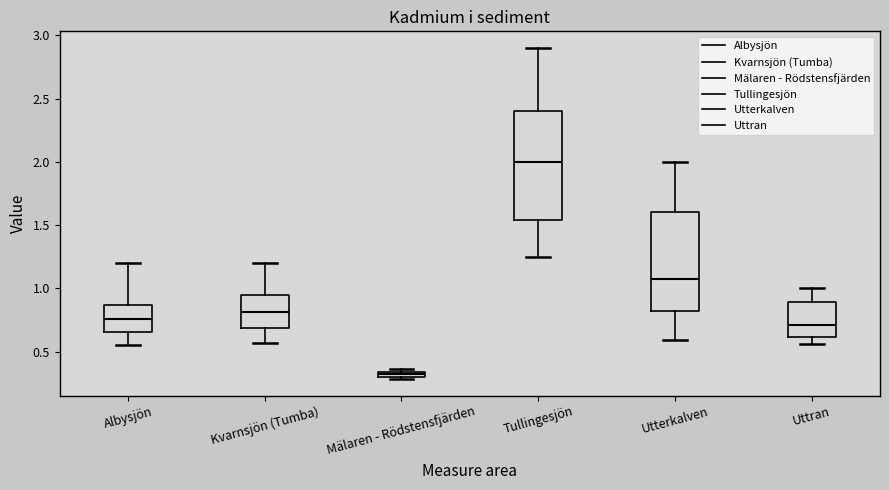

Where does the lower whisker of the box for Utterkalven end on the y-axis? The values are not printed on the chart, so give them approximately, as read against the axis.

0.60